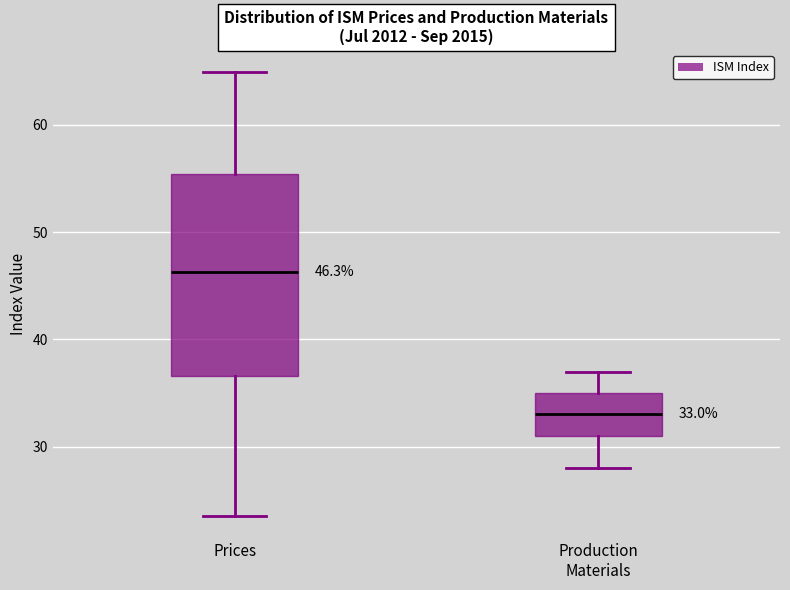

Which box has the lowest median line?

Production Materials